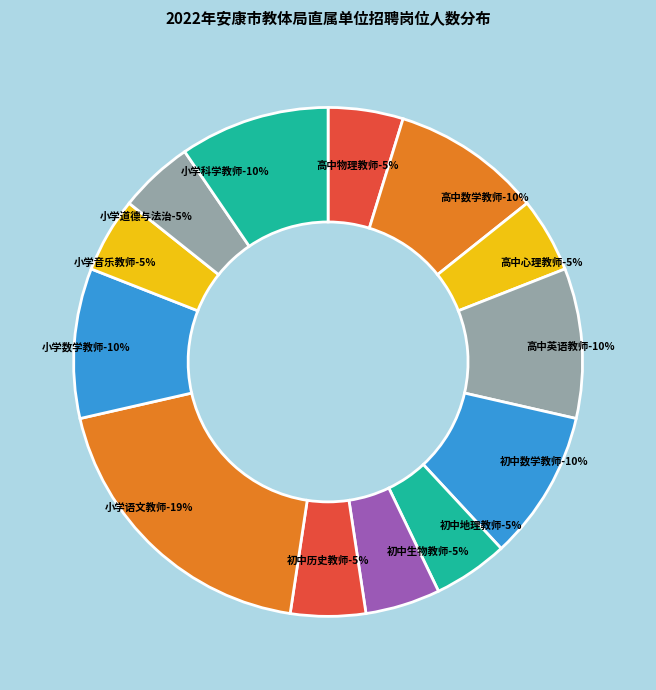

Is it true that 初中地理教师 is 5% of the pie?

True